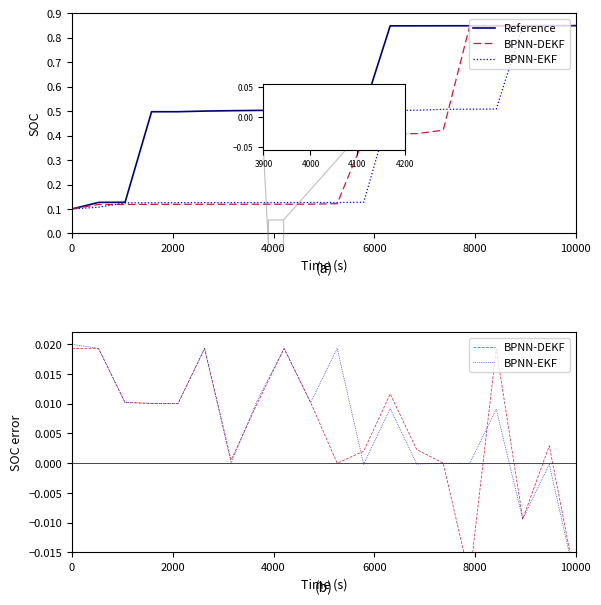

At how many categories does at least one series exceed 0?

20